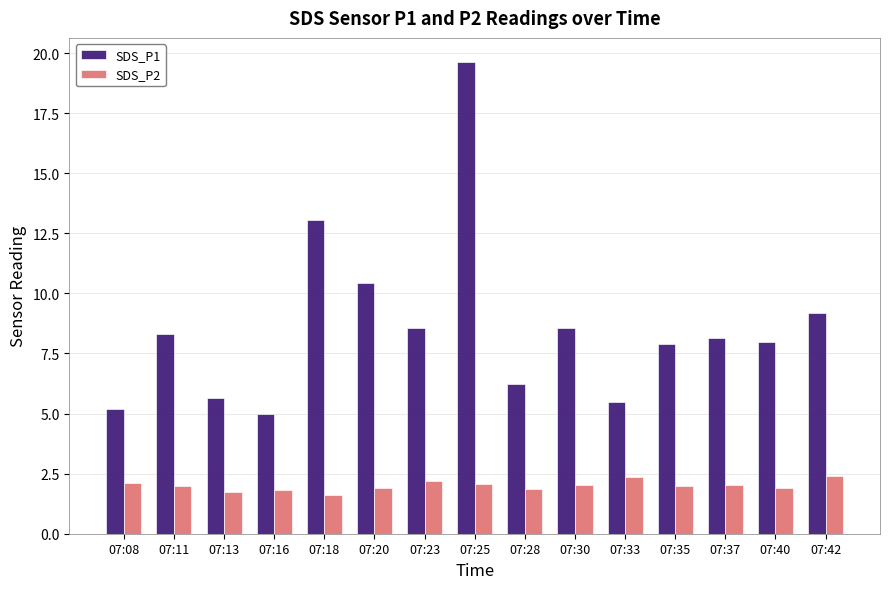

How many bars are there in total?

30